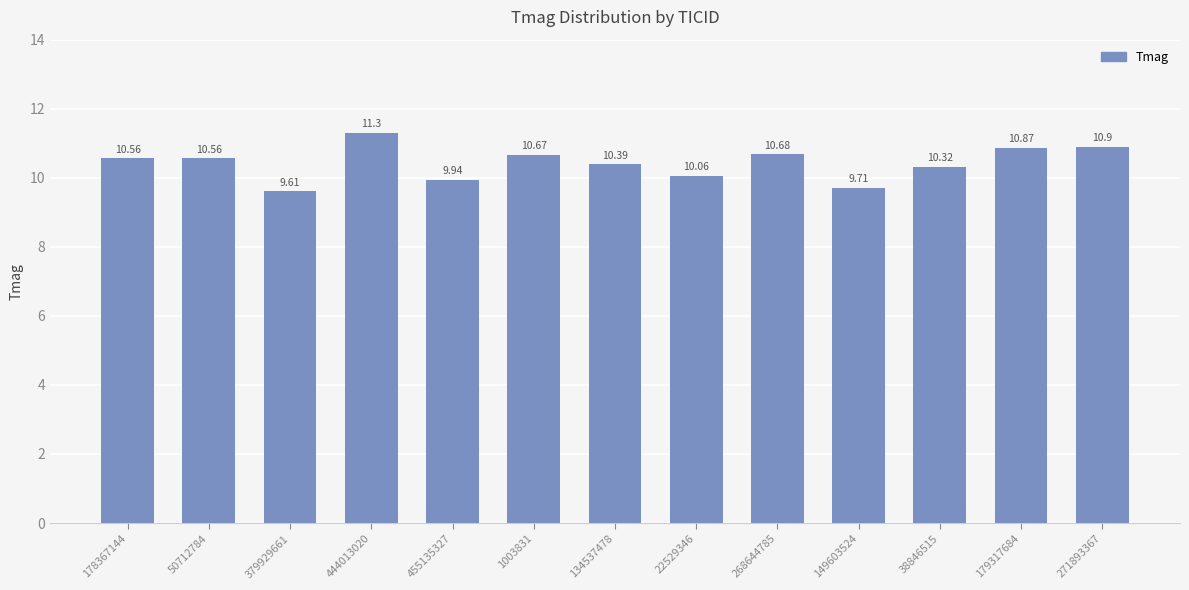

What is the value of the 6th bar from the left?

10.7